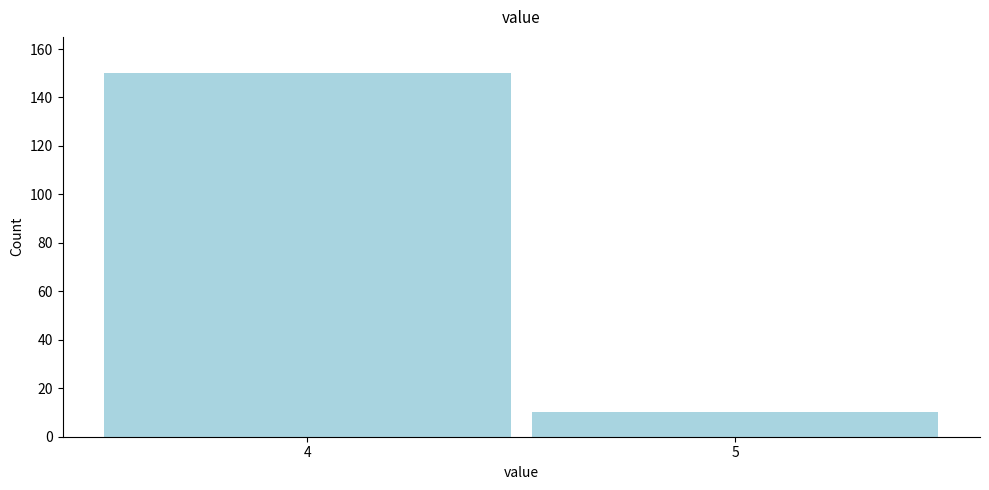

Reading left to right, transcribe all the data shown in this chart.

4=150	5=10